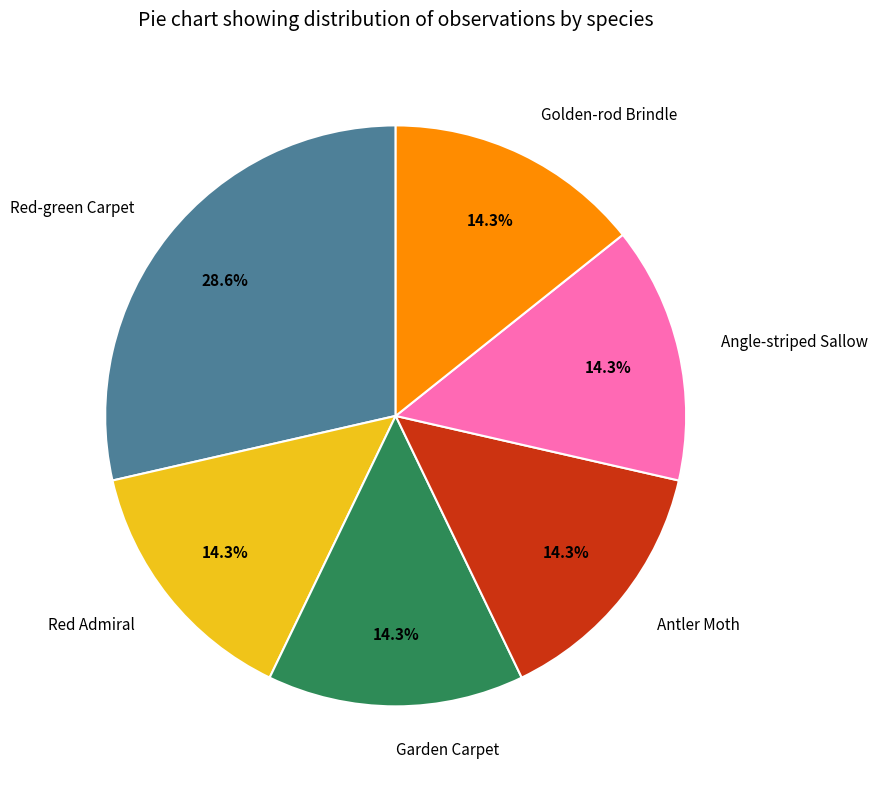

Is there a majority slice in this chart?

No